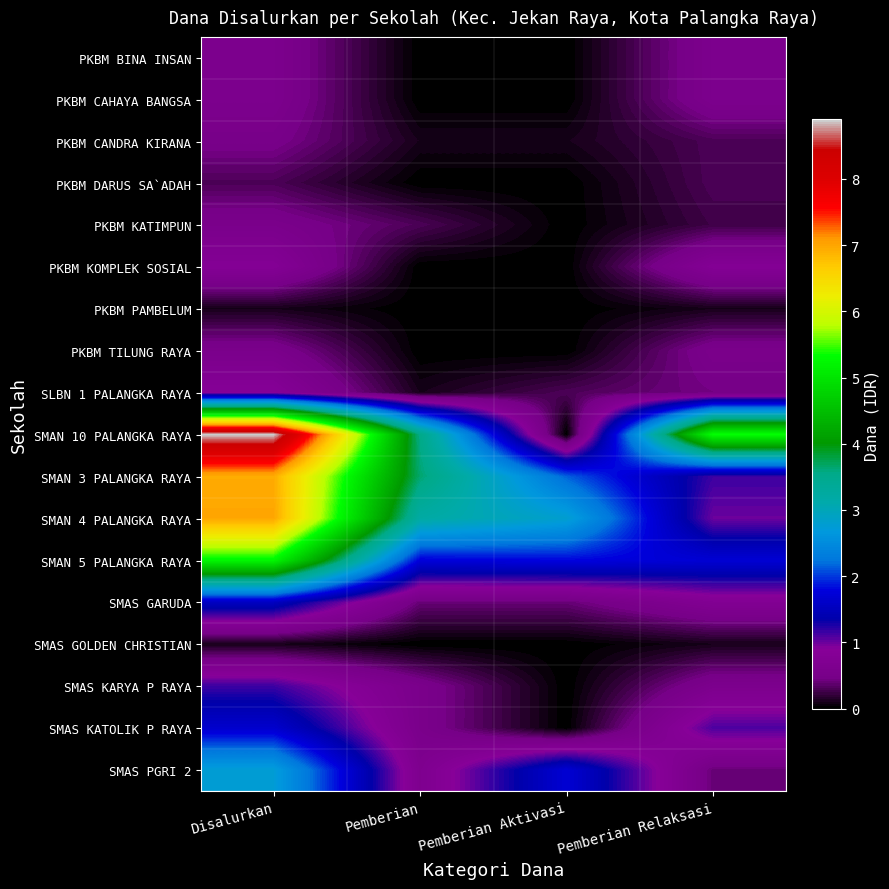

List the series in order of their peak value, highest first.

SMAN 10 PALANGKA RAYA, SMAN 4 PALANGKA RAYA, SMAN 3 PALANGKA RAYA, SMAN 5 PALANGKA RAYA, SMAS PGRI 2, SMAS KATOLIK P RAYA, SMAS GARUDA, SMAS KARYA P RAYA, SLBN 1 PALANGKA RAYA, PKBM KOMPLEK SOSIAL, PKBM BINA INSAN, PKBM CAHAYA BANGSA, PKBM KATIMPUN, PKBM TILUNG RAYA, PKBM CANDRA KIRANA, PKBM DARUS SA`ADAH, PKBM PAMBELUM, SMAS GOLDEN CHRISTIAN